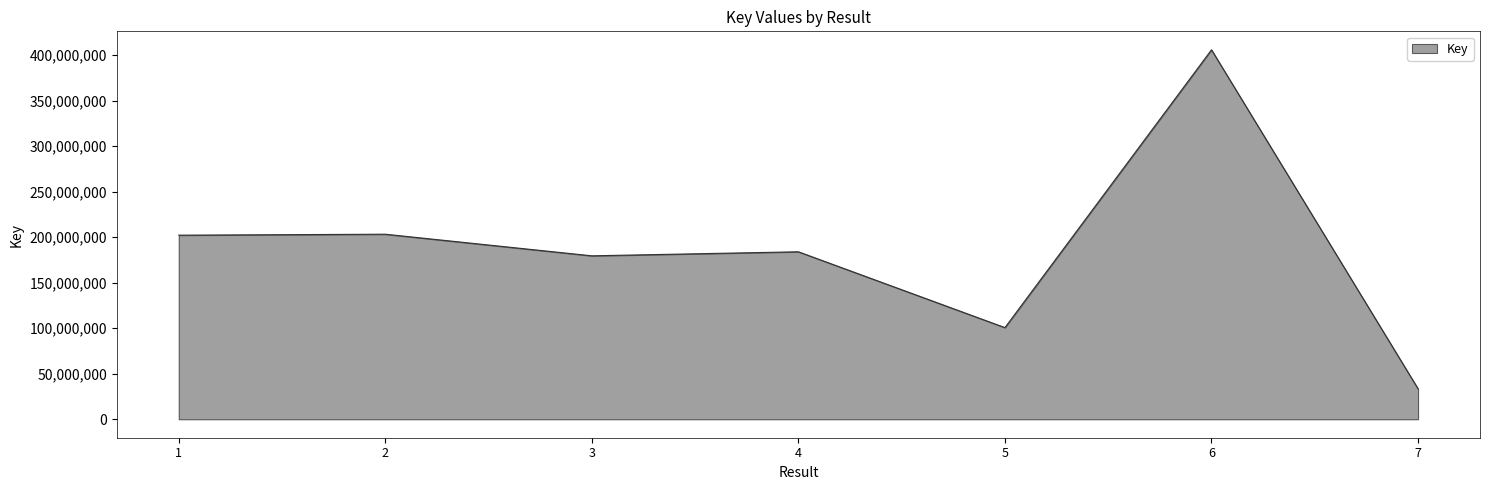

The value at 7 is 33488514. True or false?

True